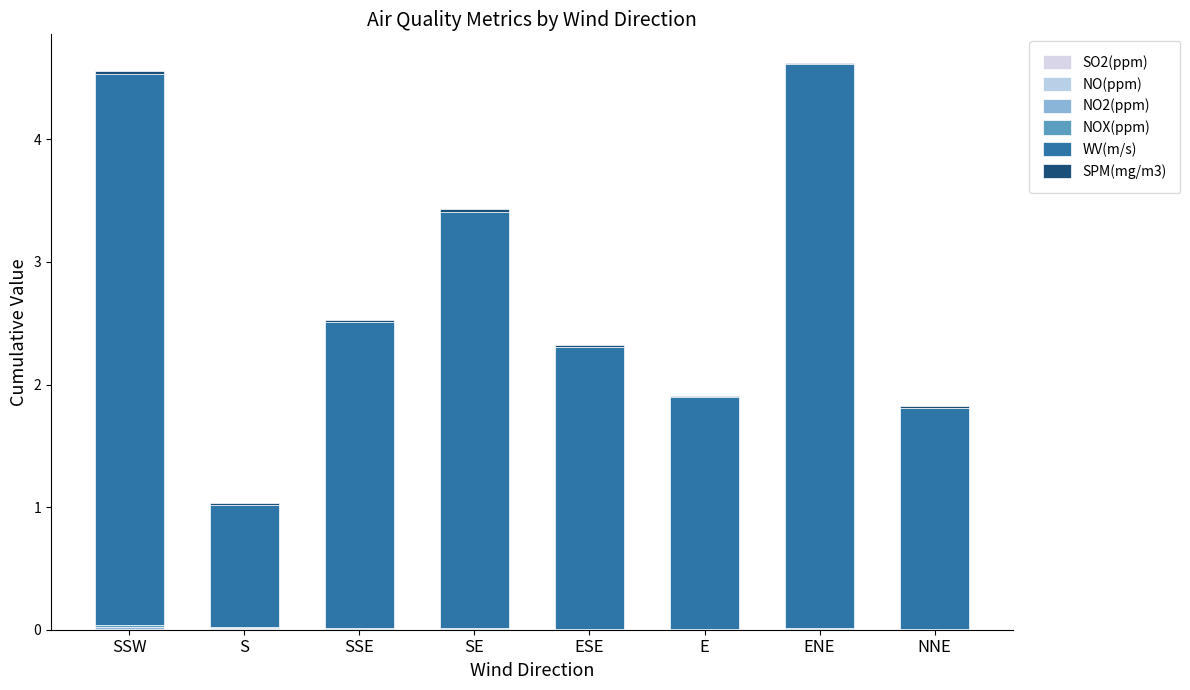

What is the label of the 6th bar from the left?

E